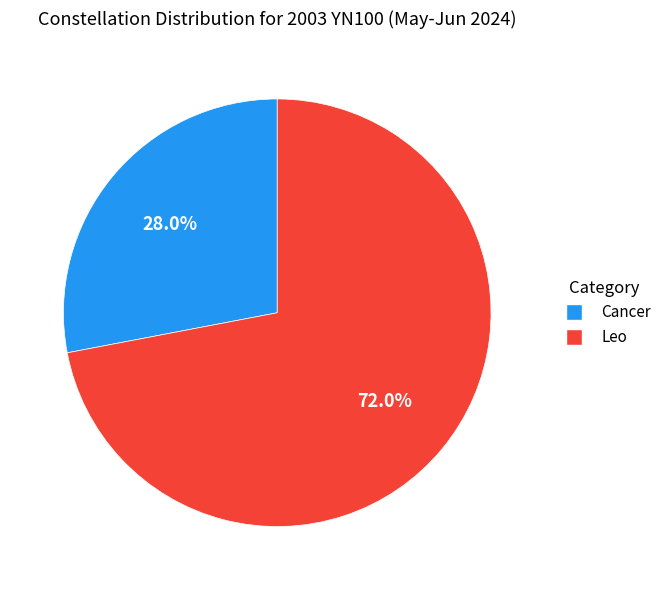

What percentage is NOT represented by Leo?

28.0%